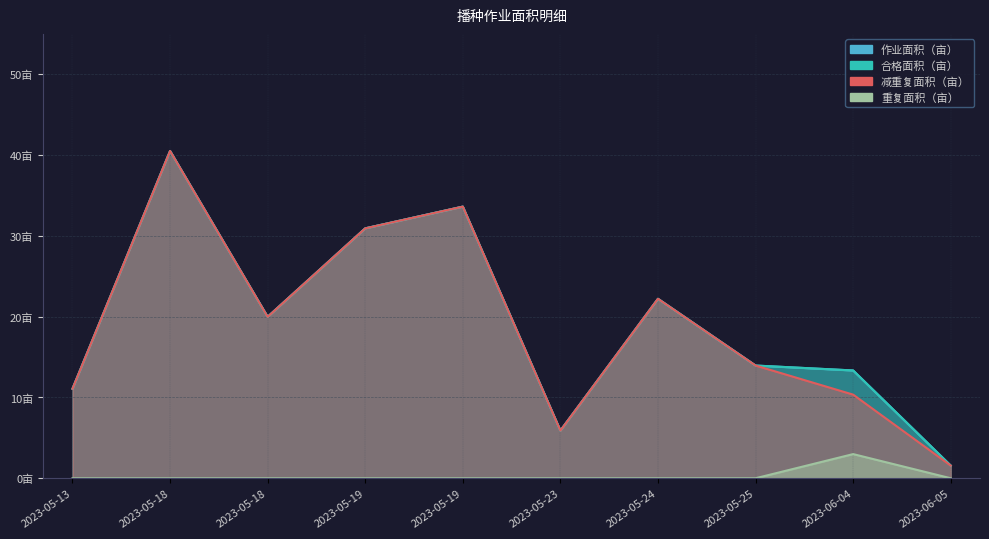

Count the number of data series in this chart.

4